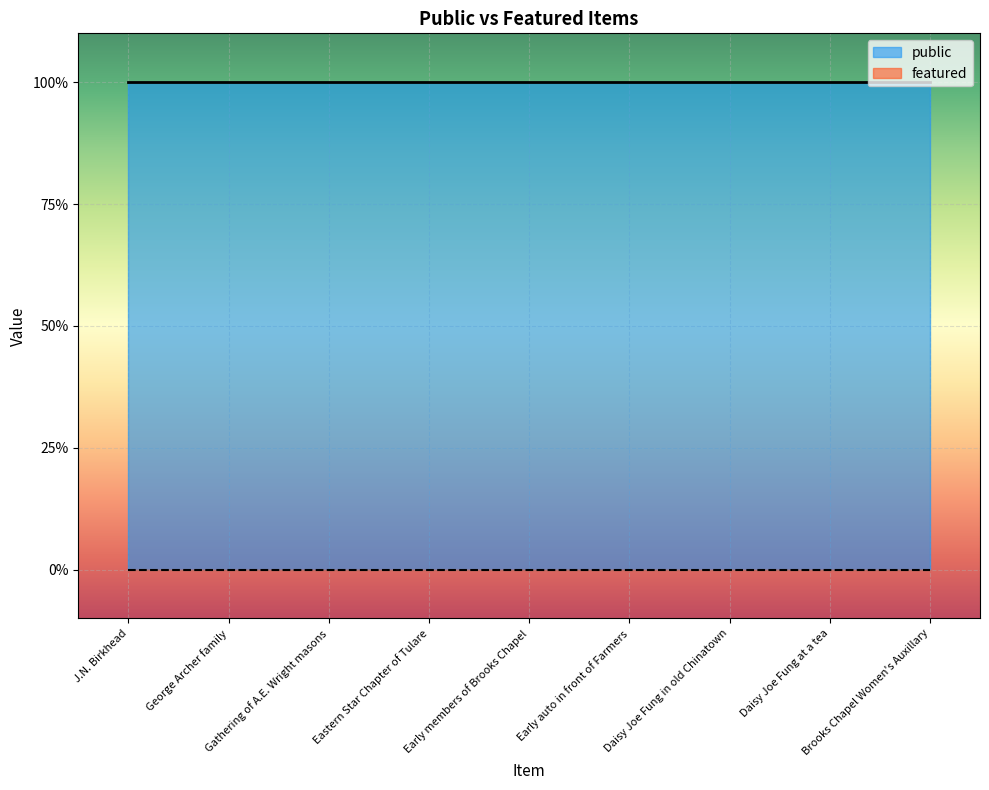

Reading left to right, list all the values displayed in this chart.

public: 1	1	1	1	1	1	1	1	1
featured: 0	0	0	0	0	0	0	0	0